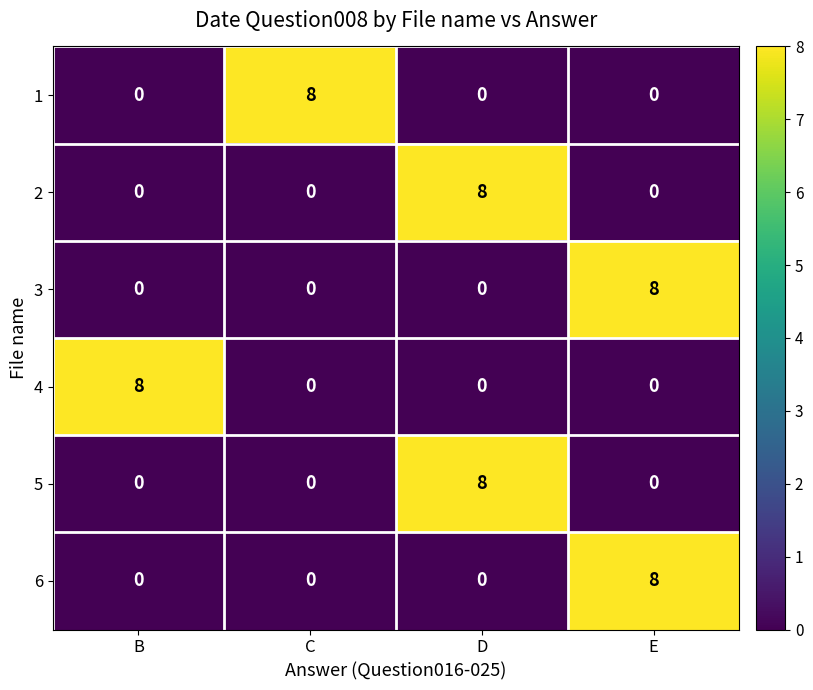

What is the difference between the highest and lowest values at E?

8